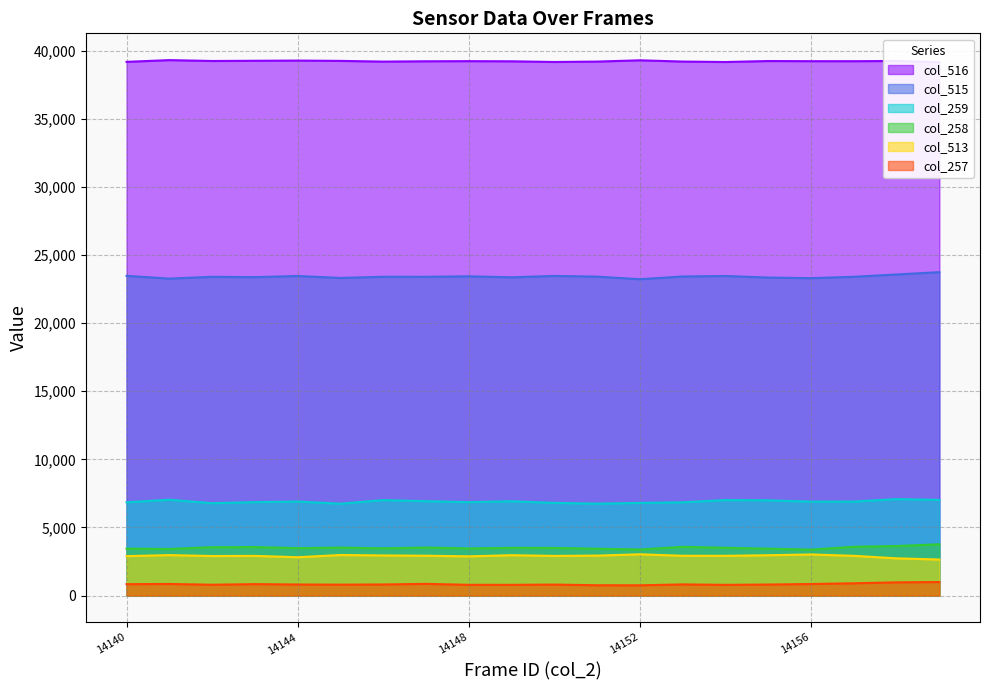

What is the highest value of the col_515 series?

23735